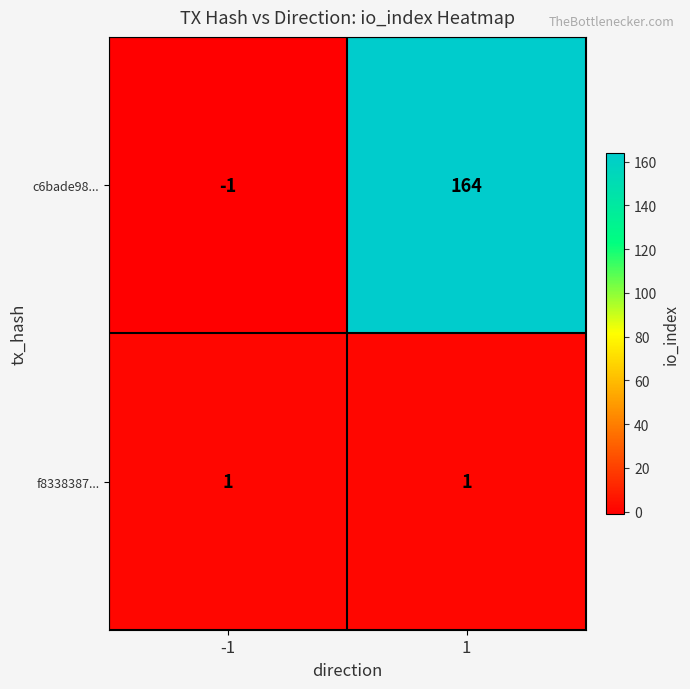

What is the difference between the highest and lowest values at -1?

2